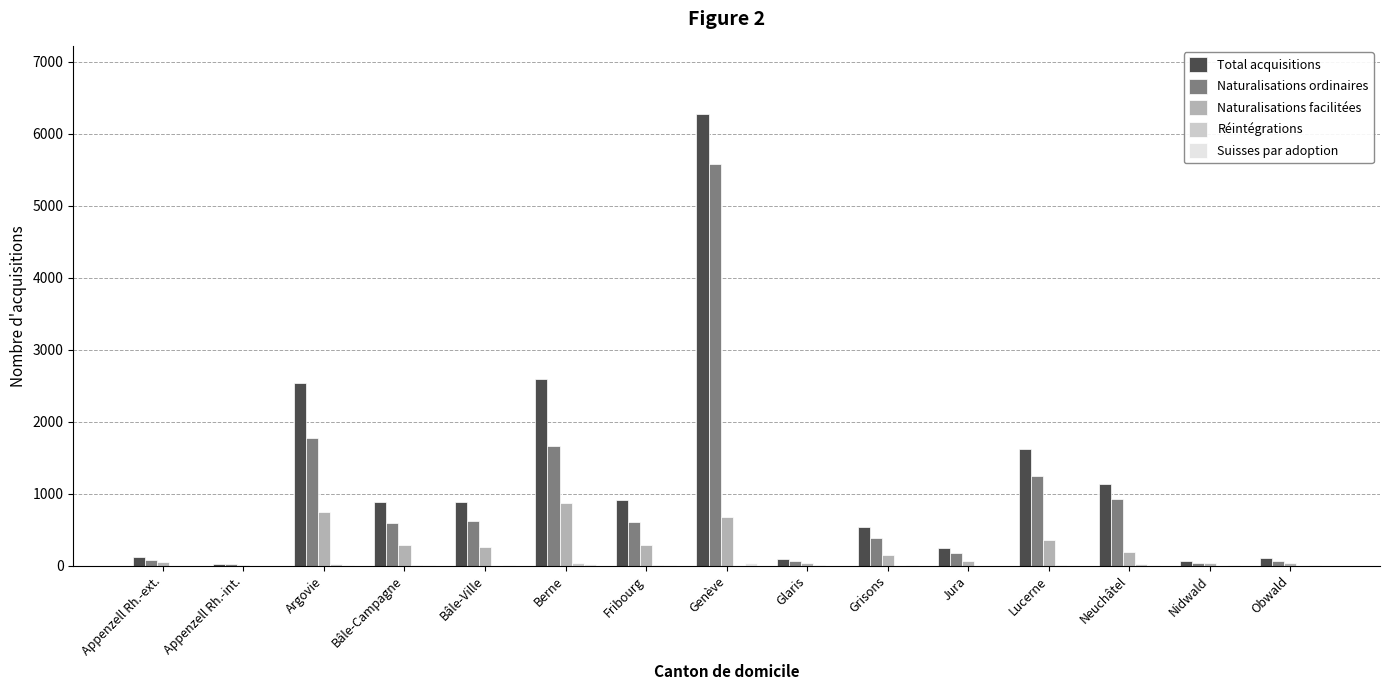

Which series changed the most between Bâle-Campagne and Lucerne?

Total acquisitions